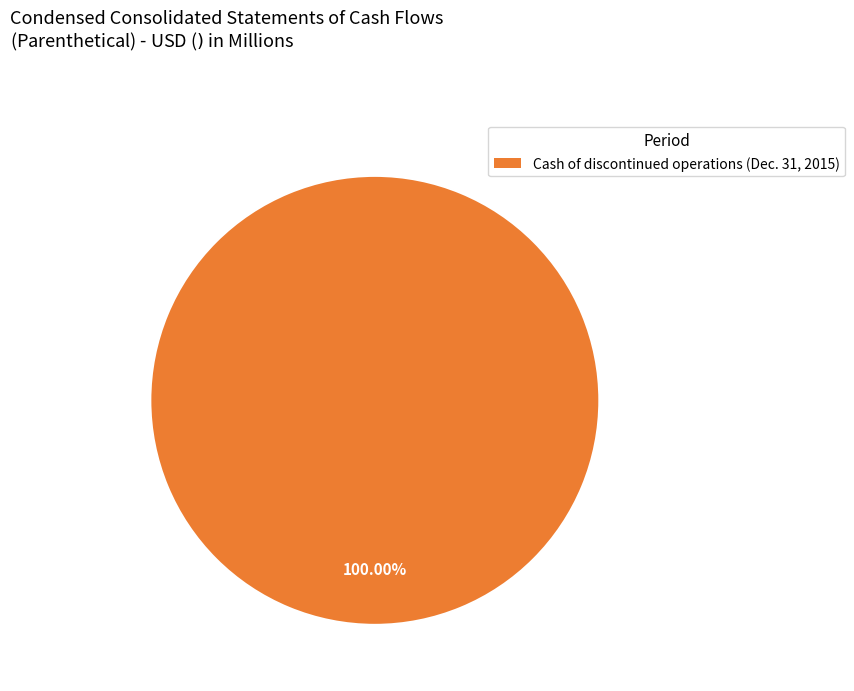

The Cash of discontinued operations (Dec. 31, 2015) slice represents 100% of the pie. True or false?

True